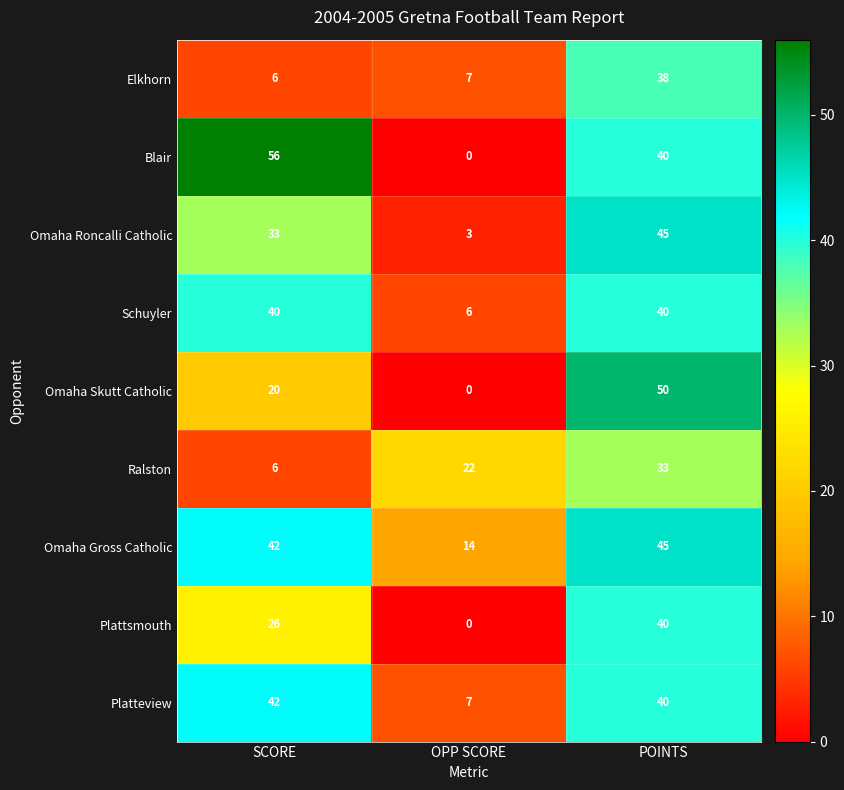

At which label does Platteview first exceed 40?

SCORE